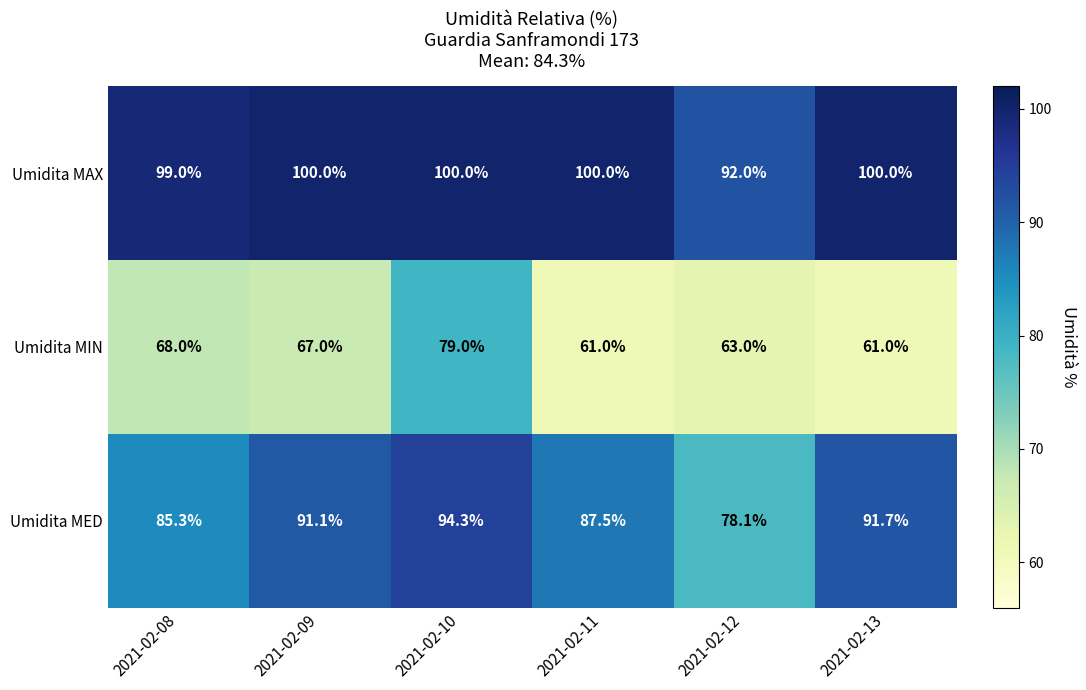

What is the difference between the maximum and minimum values in the Umidita MAX series?

8.0